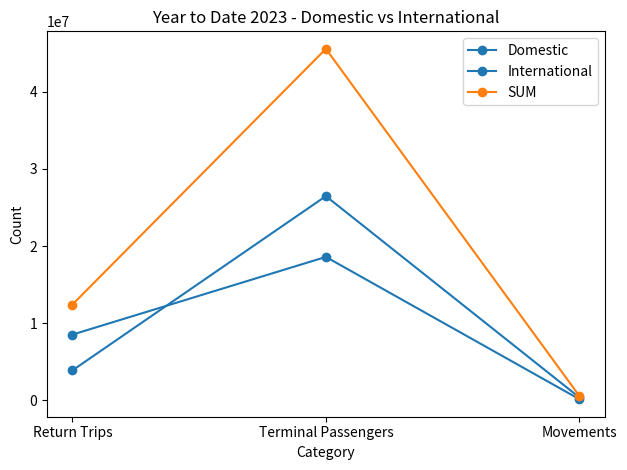

The value of Domestic at Return Trips is 2553755.2. True or false?

False